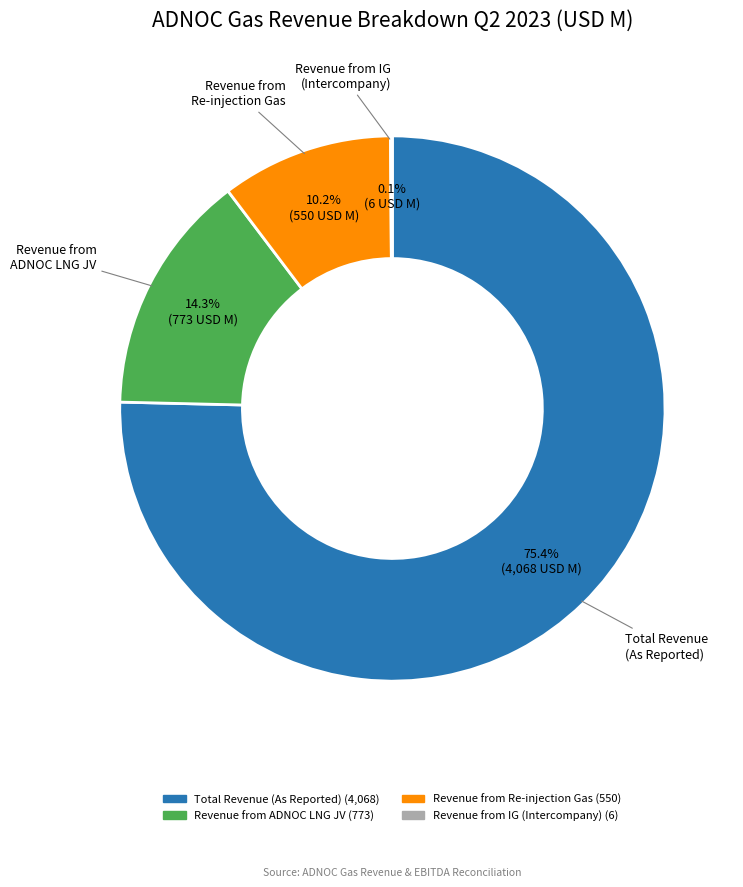

To the nearest percent, what is the average slice percentage?

25%